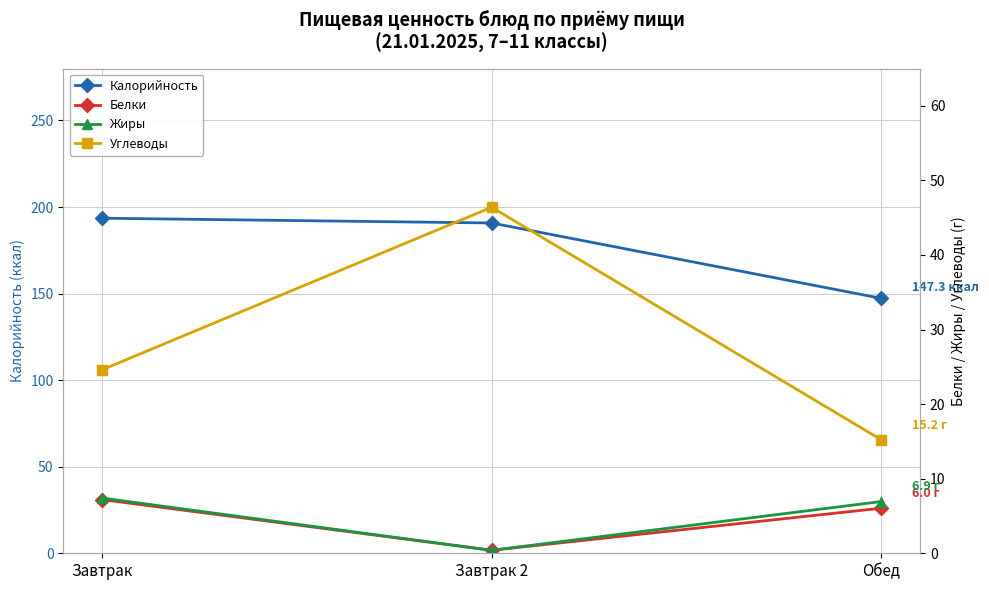

What is the value of the Углеводы point at the 1st from the left?

24.6